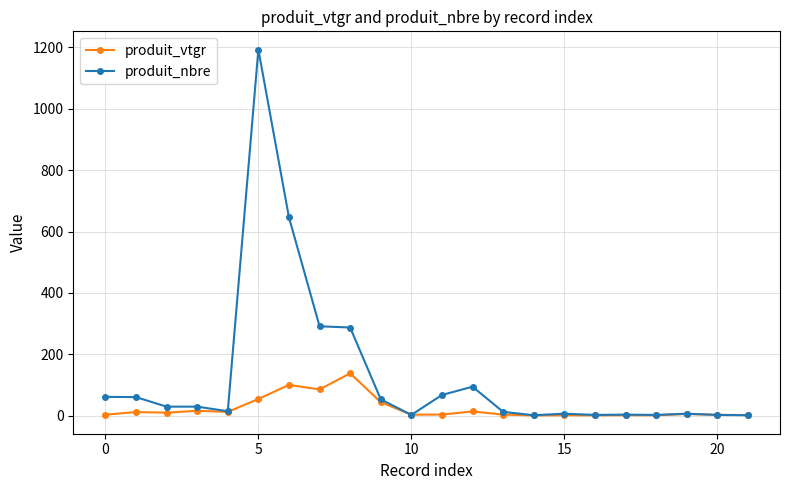

Which series has the largest range (max minus min)?

produit_nbre